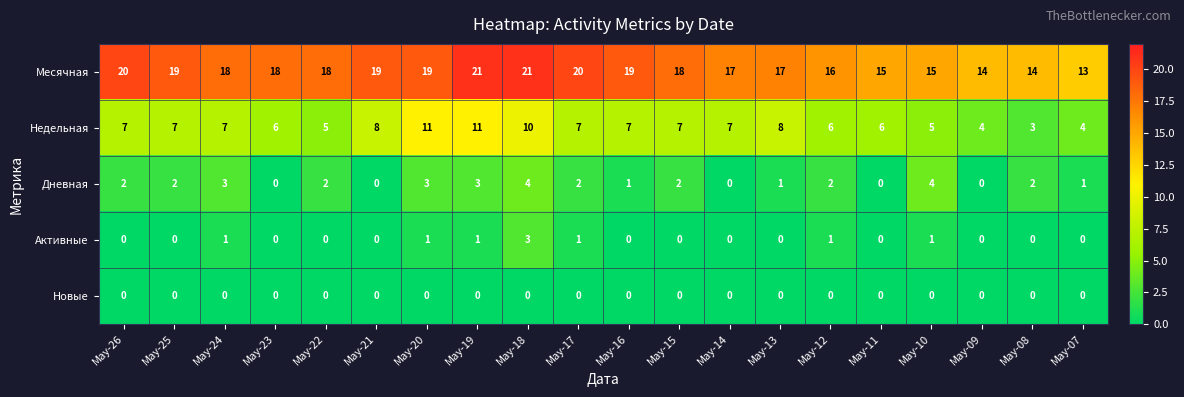

At how many categories does at least one series exceed 3?

20